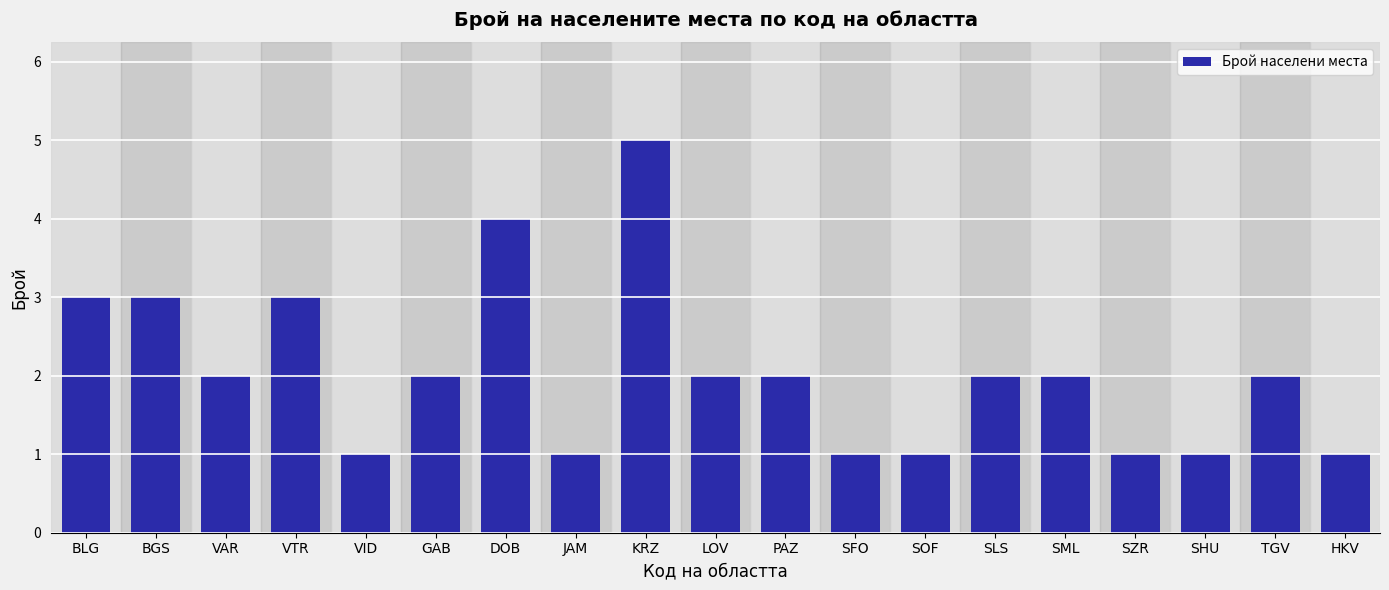

What is the change in value from JAM to SLS?

+1